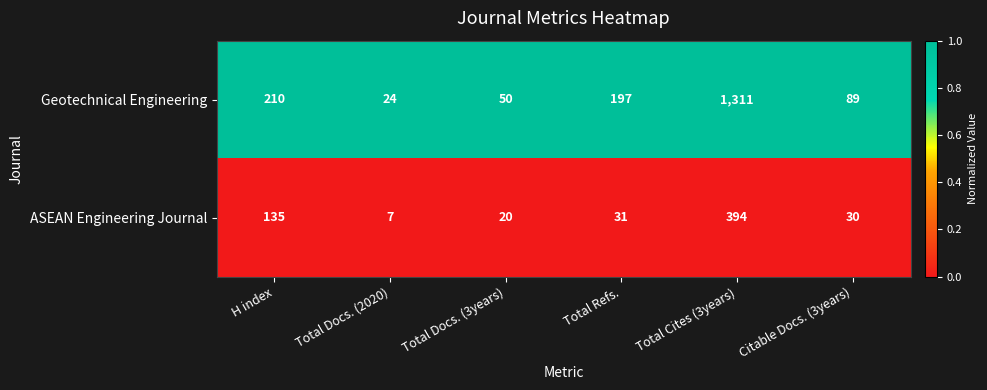

Rank the series by their average value, from lowest to highest.

ASEAN Engineering Journal, Geotechnical Engineering